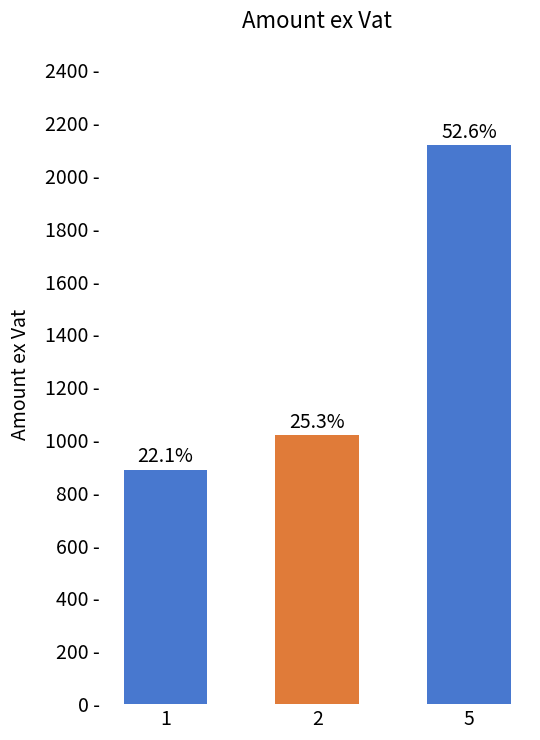

What is the ratio of the value at 5 to the value at 1?

2.4